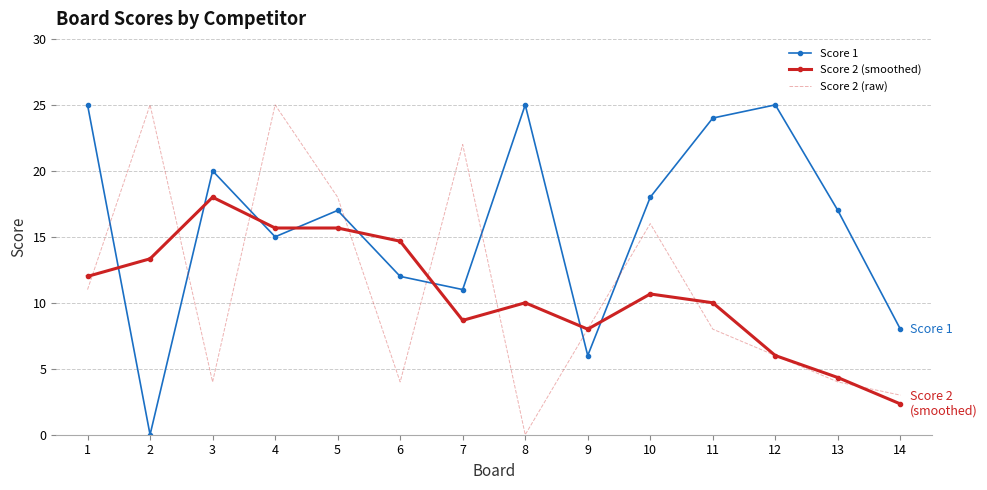

The value of Score 1 at 14 is 8.0. True or false?

True